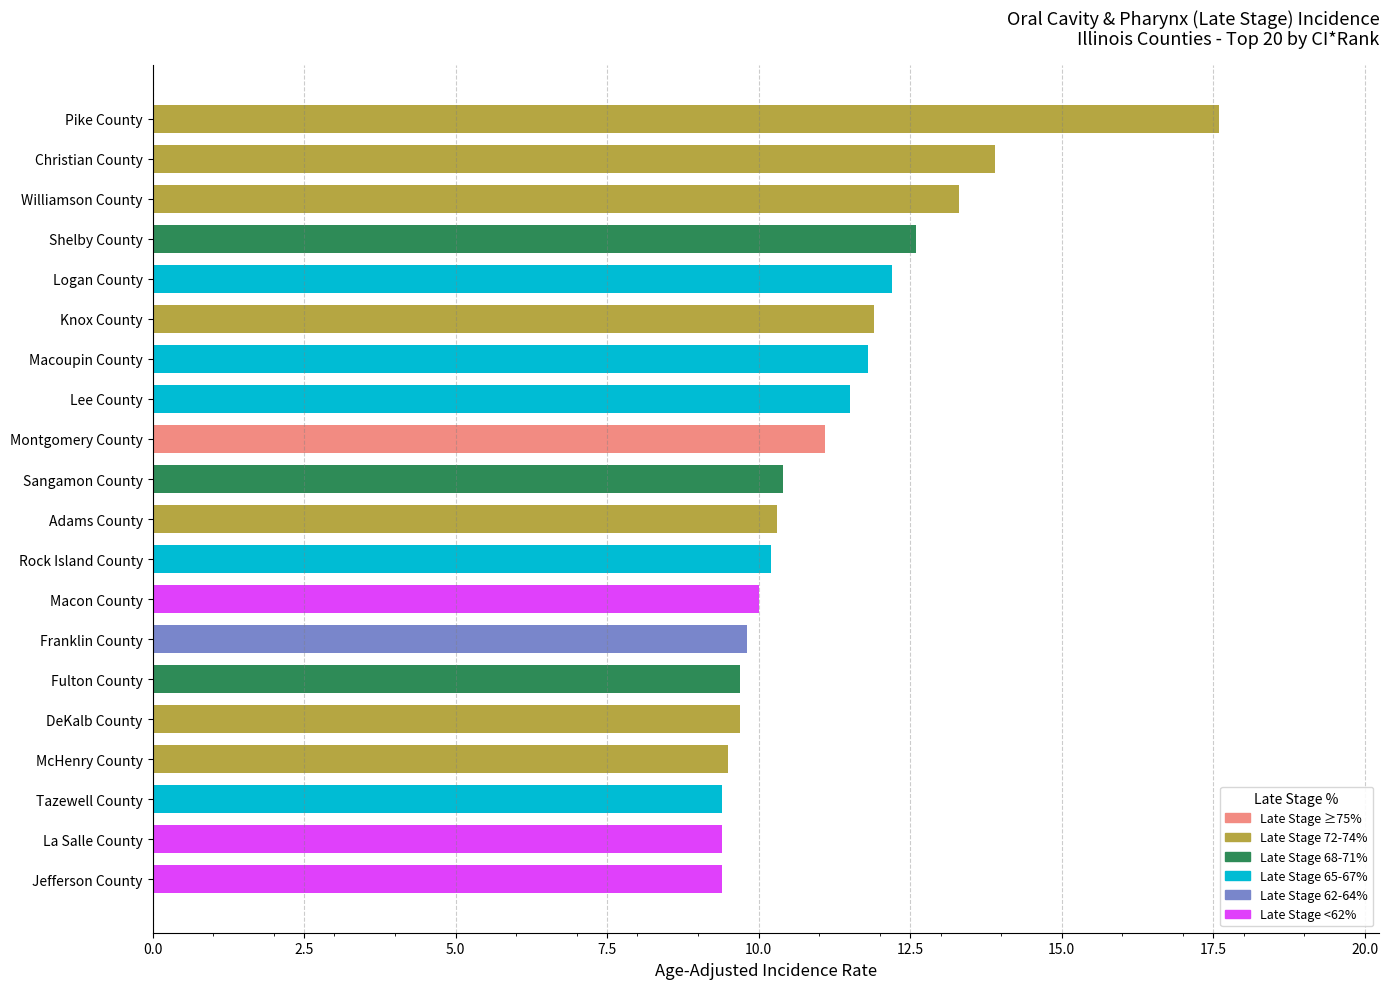

What is the difference between the maximum and minimum values?

8.2